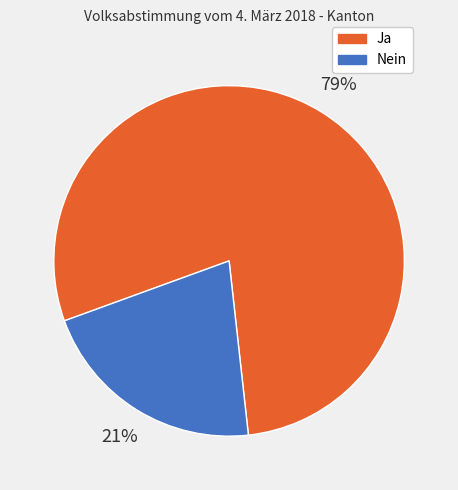

Combined, do Ja and Nein account for over 50%?

Yes